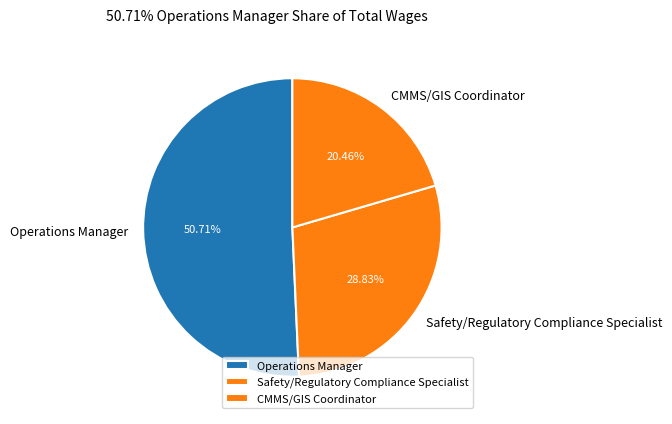

Combined, do Safety/Regulatory Compliance Specialist and CMMS/GIS Coordinator account for over 50%?

No